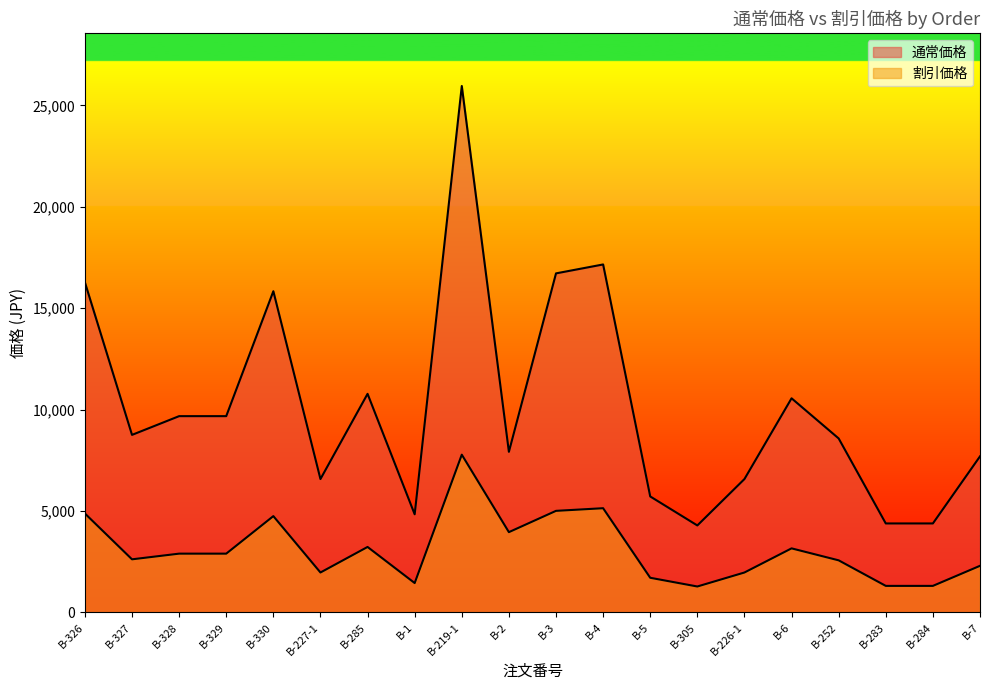

Is it true that 割引価格 equals 874 at B-305?

False